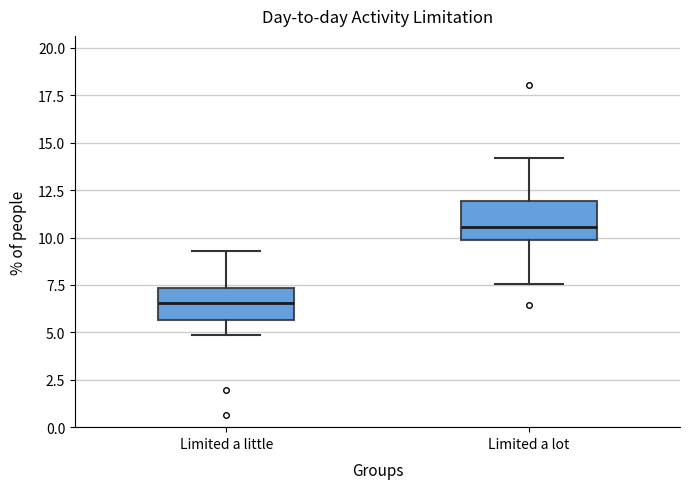

Reading left to right, read every box against the y-axis: the position of its median line, the range the box covers, and the ends of its whiskers. The values are not printed on the chart, so give them approximately, as read against the axis.

Limited a little: median 6.5, box 5.5 to 7.5, whiskers 5.0 to 9.5
Limited a lot: median 10.5, box 10.0 to 12.0, whiskers 7.5 to 14.0